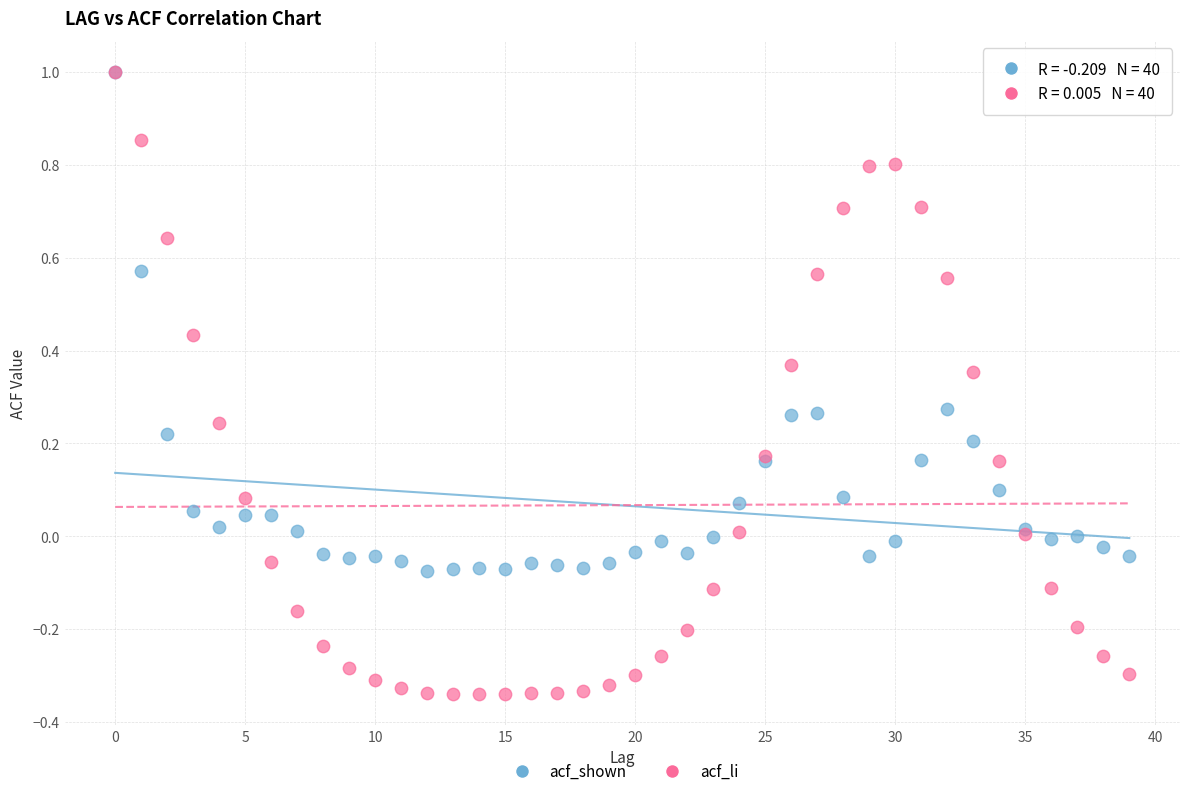

What are all the series names shown in the legend?

acf_shown, acf_li